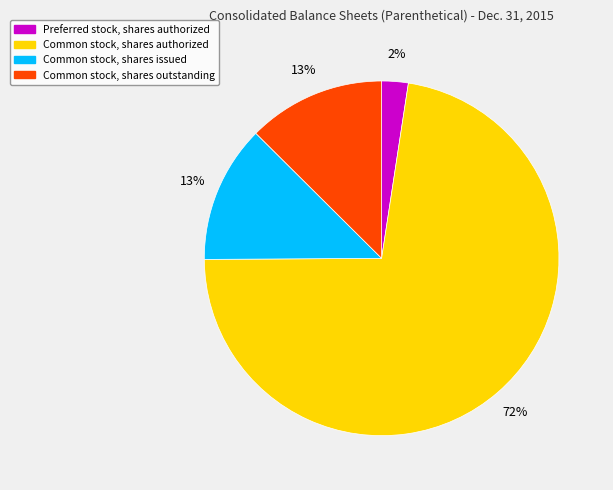

To the nearest percent, what is the difference between the largest and smallest slice percentages?

70%